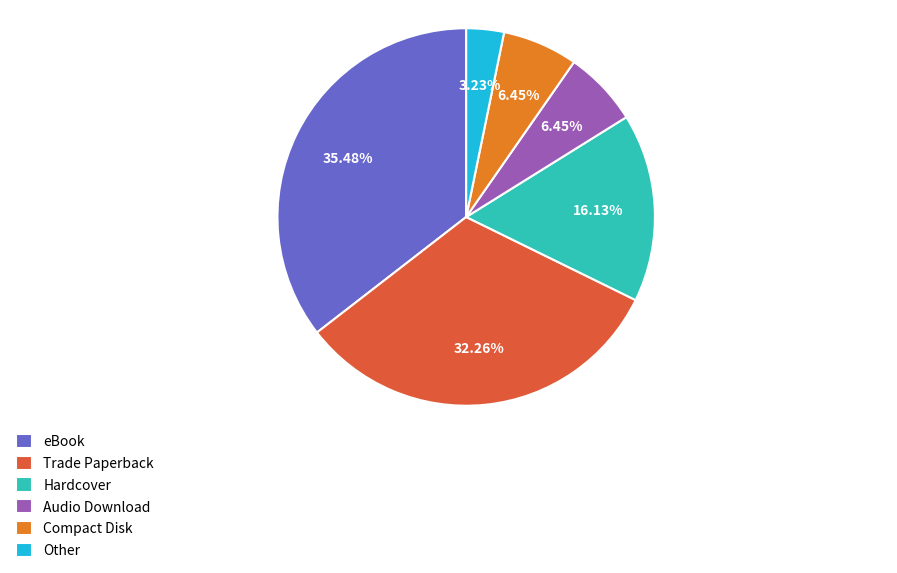

Combined, do Other and Hardcover account for over 50%?

No